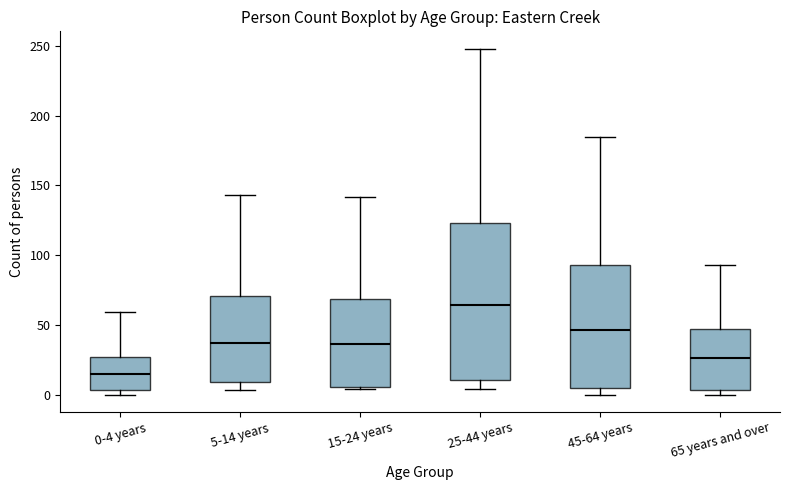

Which box is the tallest, from its lower edge to its upper edge?

25-44 years